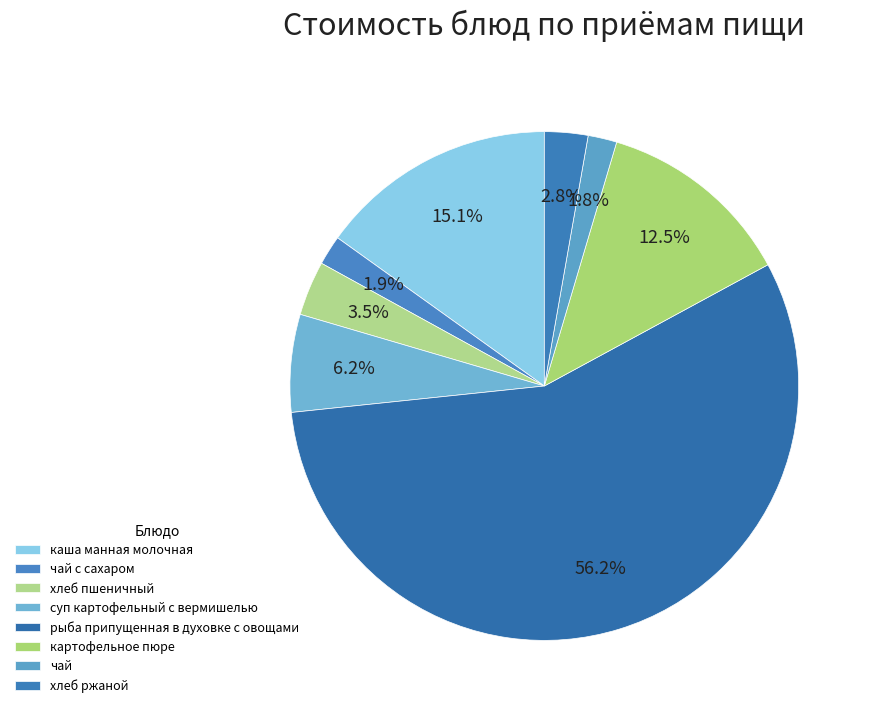

Count the number of slices in the pie.

8